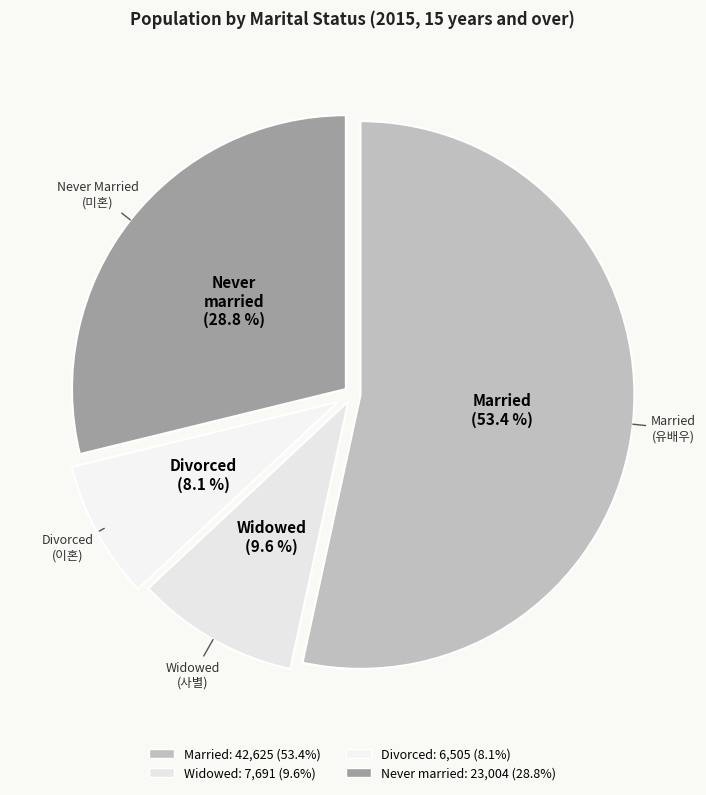

Rank the categories by value from highest to lowest.

Married, Never married, Widowed, Divorced